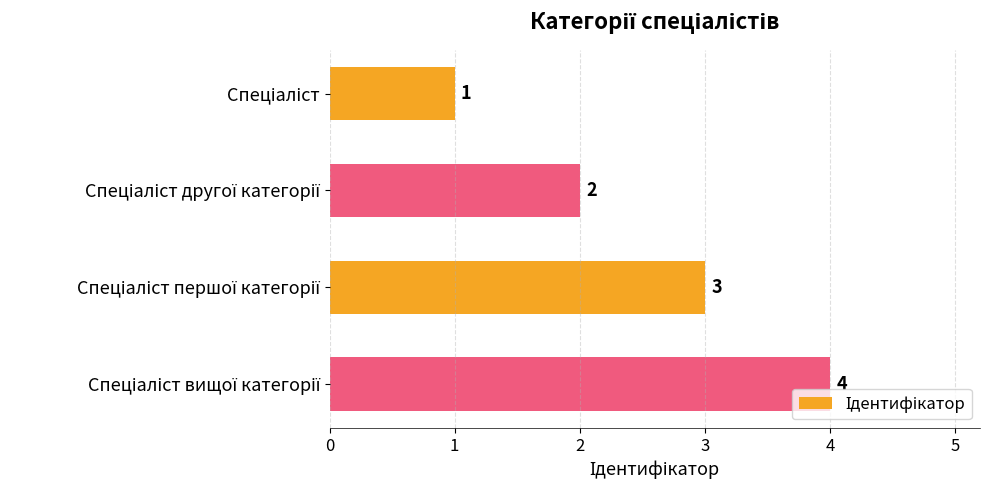

What is the maximum value shown in the chart?

4